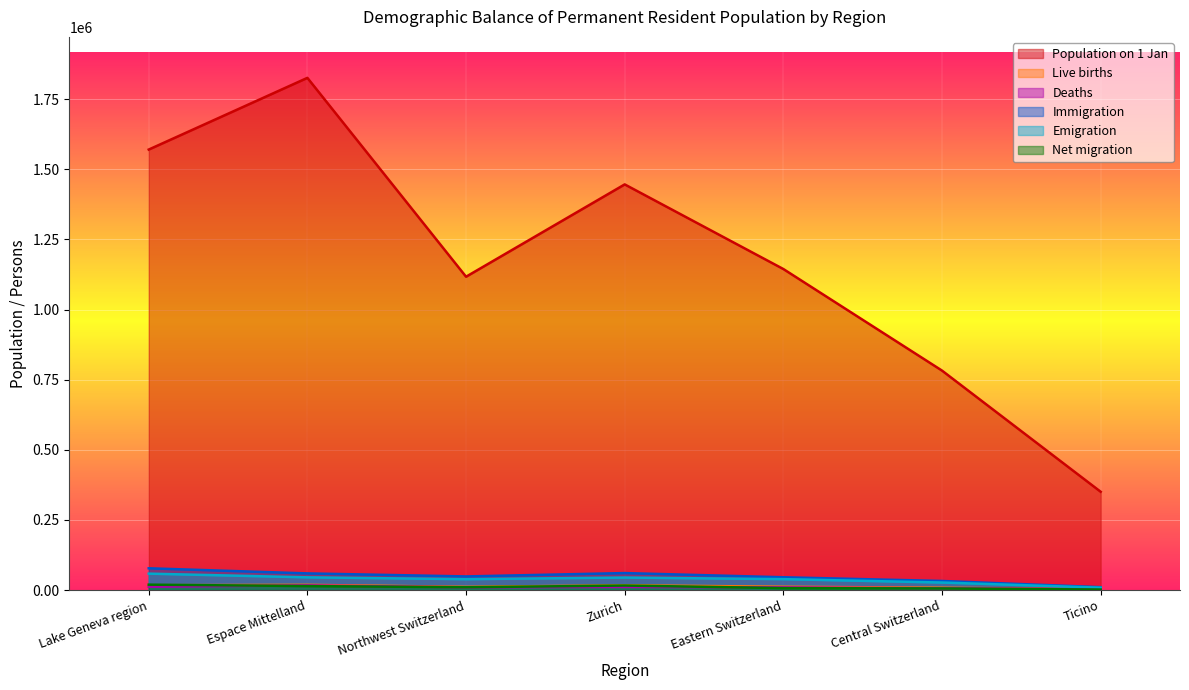

Is the value of Emigration at Lake Geneva region greater than the value of Immigration at Northwest Switzerland?

Yes